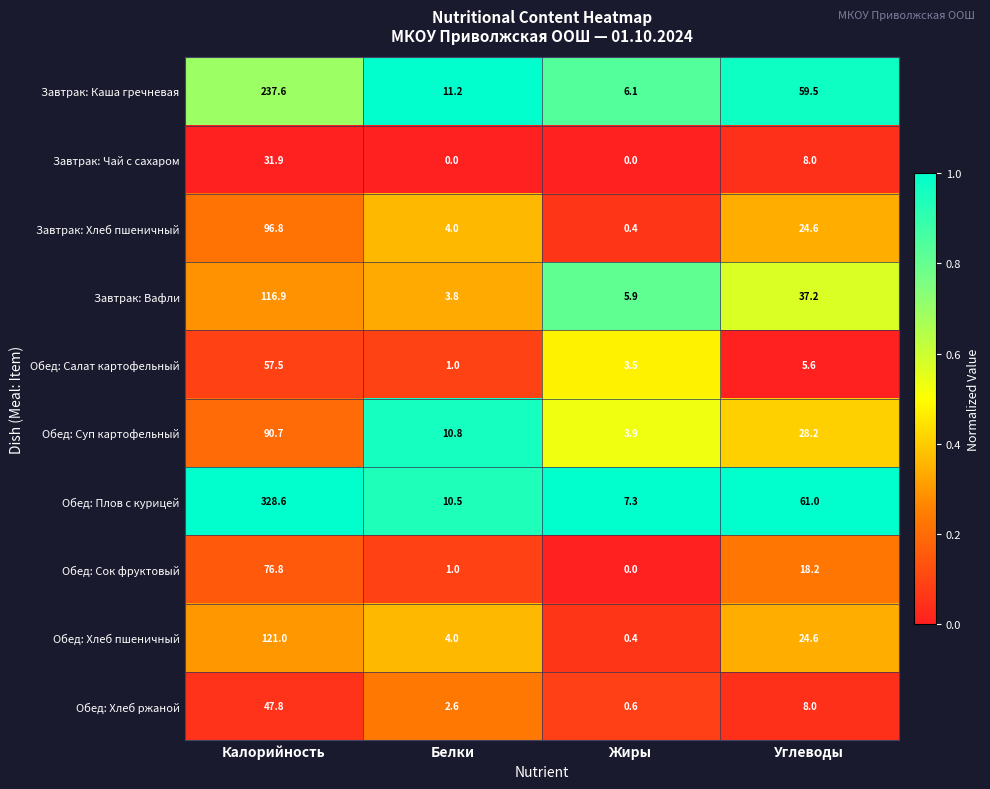

Which series has the largest total across all categories?

Обед: Плов с курицей